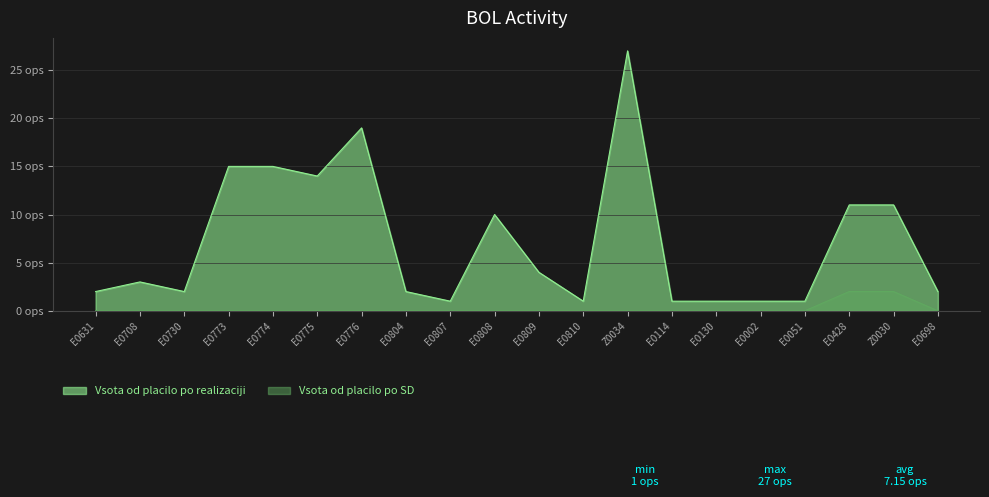

Between E0698 and E0810, which is larger?

E0698